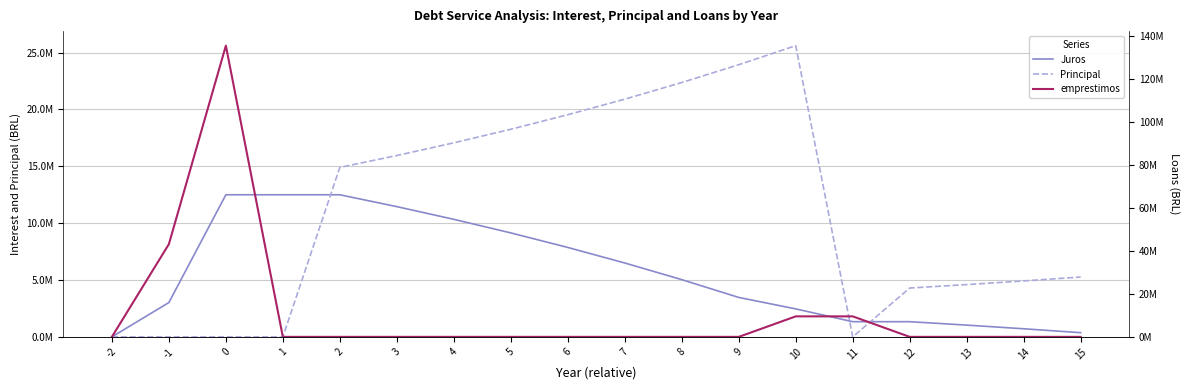

True or false: Juros and emprestimos cross at least once.

True